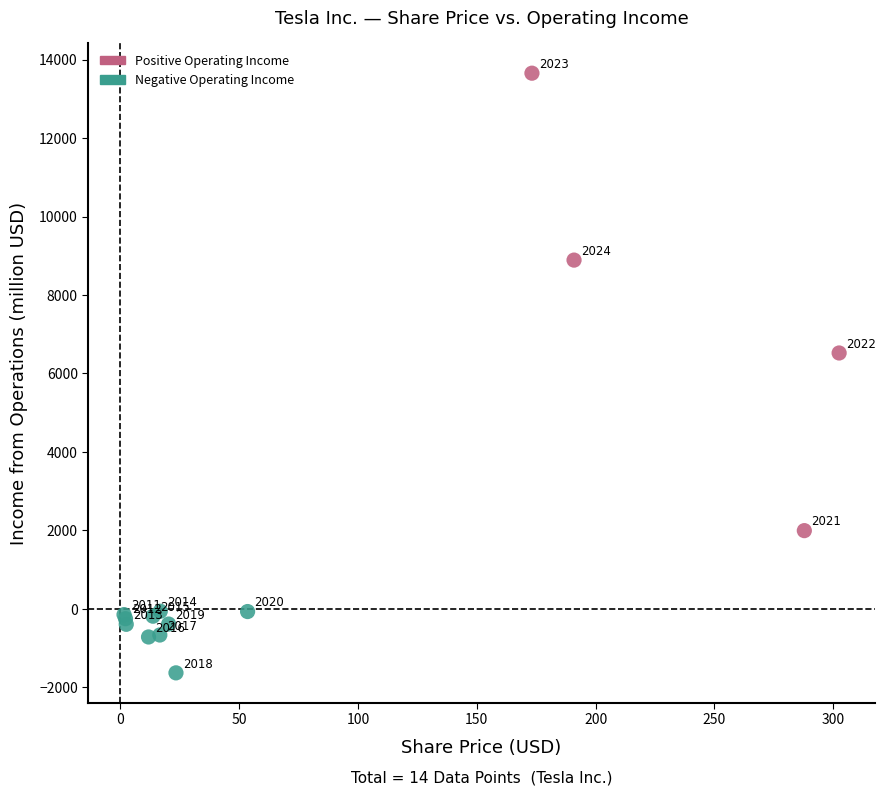

What are all the series names shown in the legend?

Positive Operating Income, Negative Operating Income